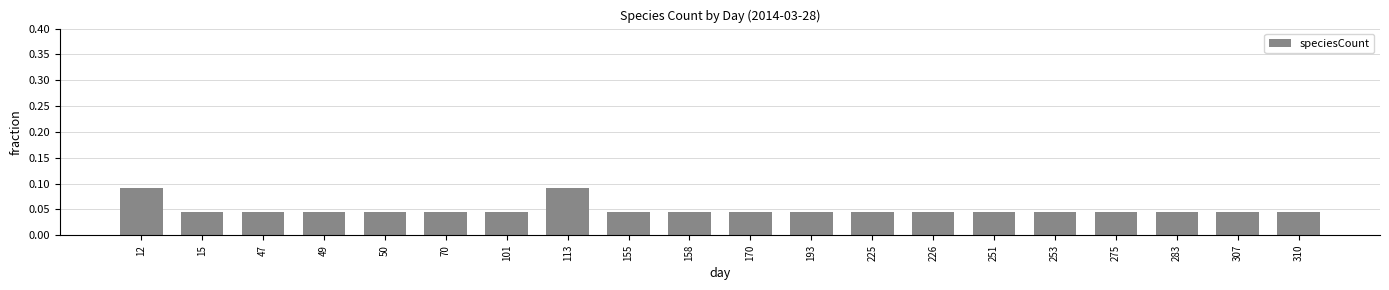

The chart shows a value of 0.1 at 47. True or false?

False